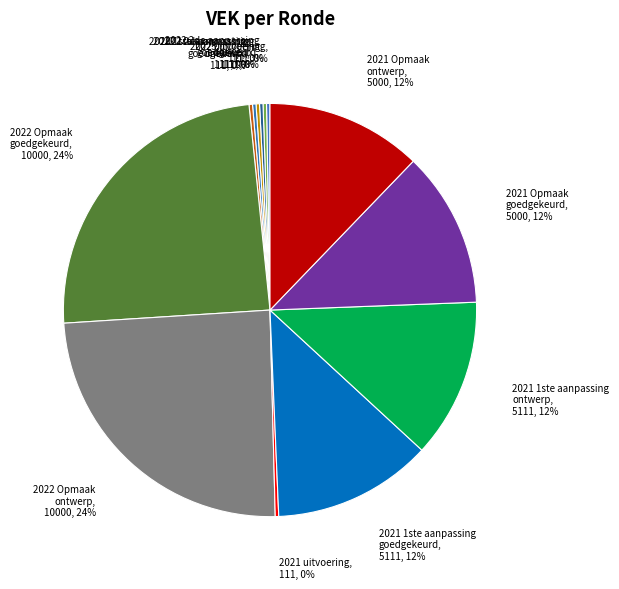

What is the largest slice in the pie chart?

2022 Opmaak goedgekeurd